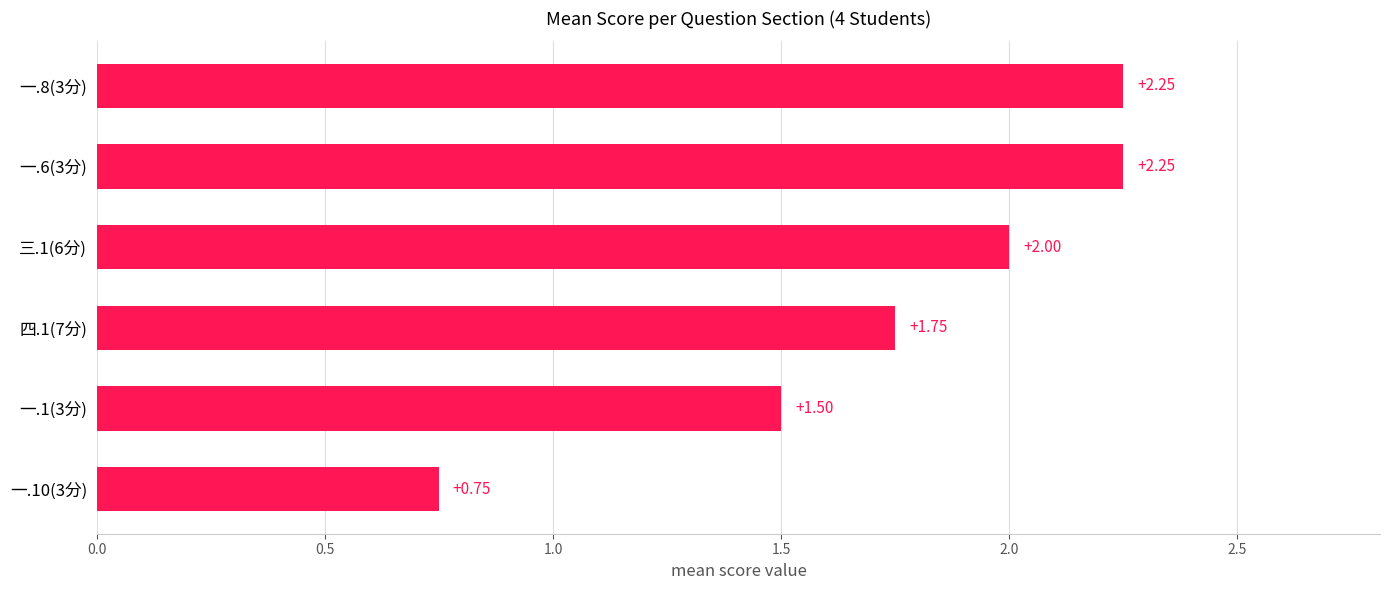

What is the change in value from 四.1(7分) to 一.8(3分)?

+0.5